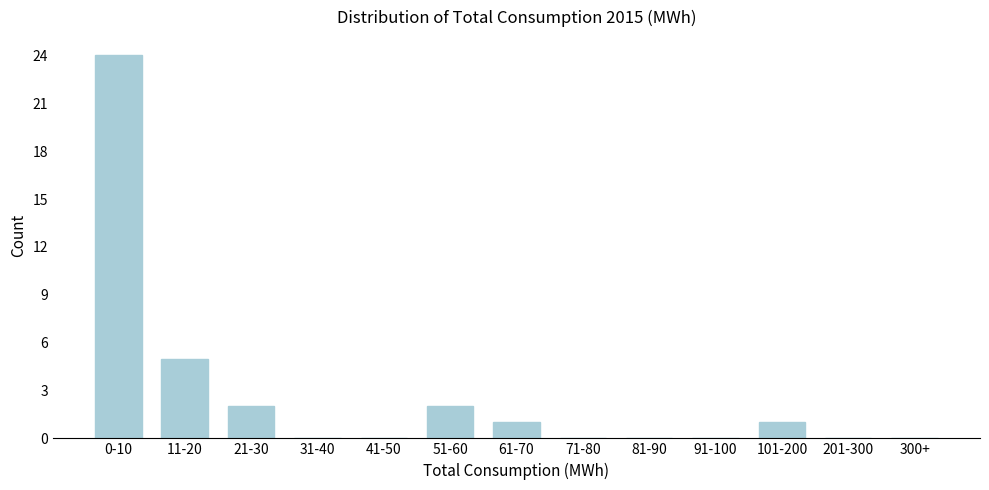

Reading left to right, list all the values displayed in this chart.

0-10=24	11-20=5	21-30=2	31-40=0	41-50=0	51-60=2	61-70=1	71-80=0	81-90=0	91-100=0	101-200=1	201-300=0	300+=0